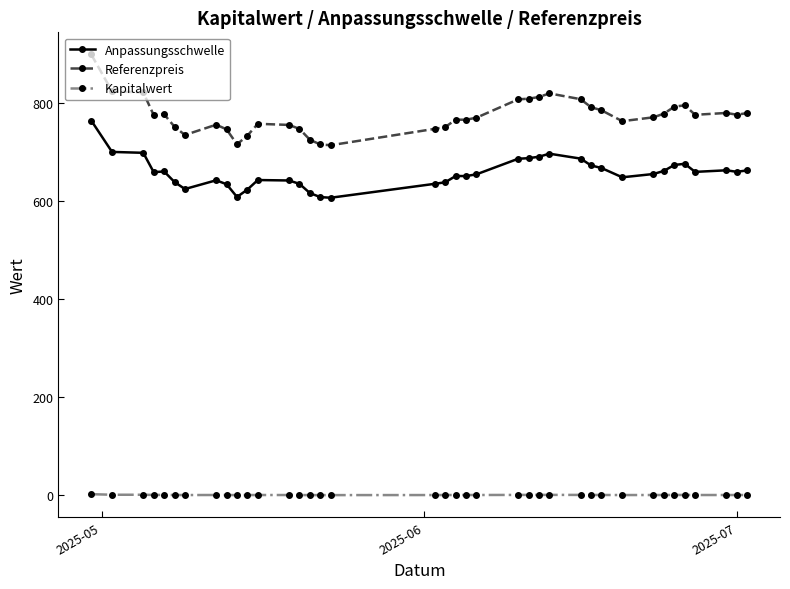

True or false: Anpassungsschwelle and Kapitalwert intersect in this chart.

False